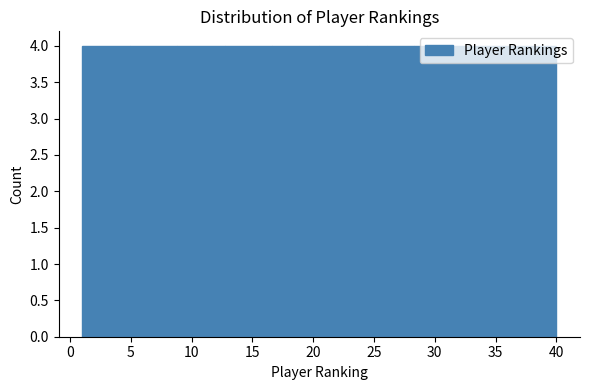

How tall is the bar that spans 16.6 to 20.5 on the x-axis? Neither the bar edges nor the heights are printed on the chart, so give them approximately, as read against the axes.

4